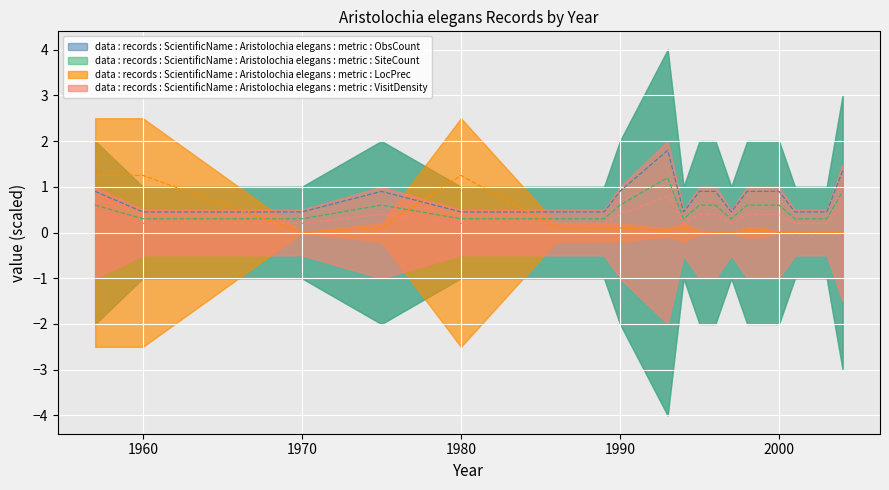

What is the total value across all series at 2004?

2.0